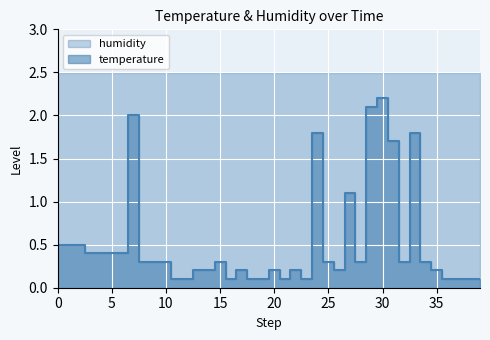

Approximately how many times larger is the value at 38 compared to 24?

0.1